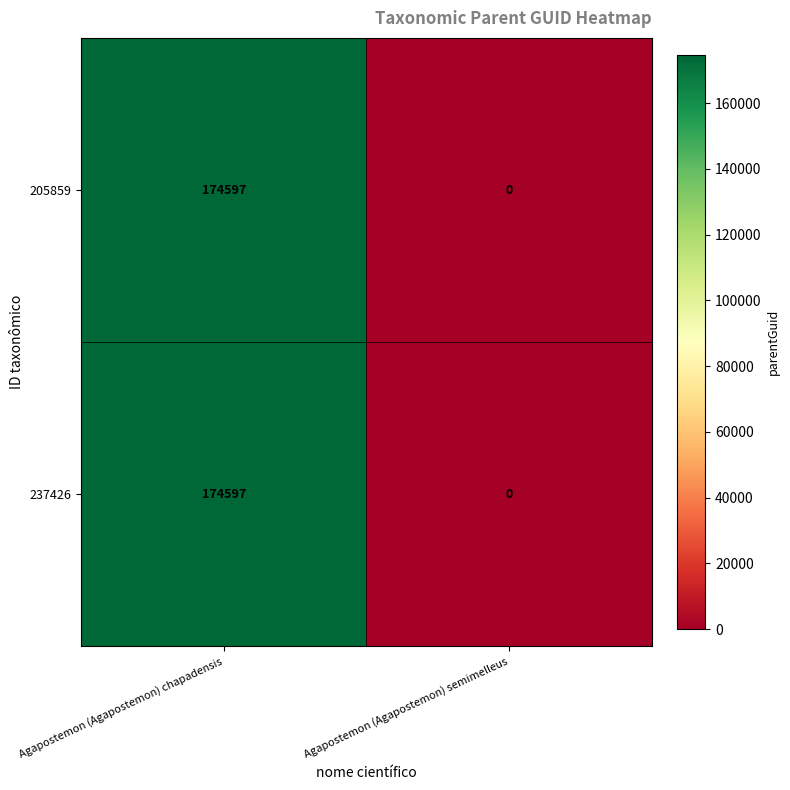

Reading right to left, extract all data points from this chart.

205859: 0	174597
237426: 0	174597